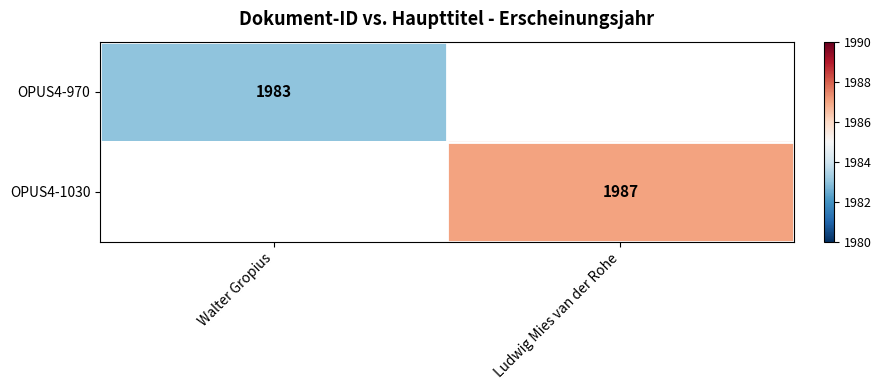

Is the value of OPUS4-1030 at Ludwig Mies van der Rohe greater than the value of OPUS4-970 at Walter Gropius?

Yes